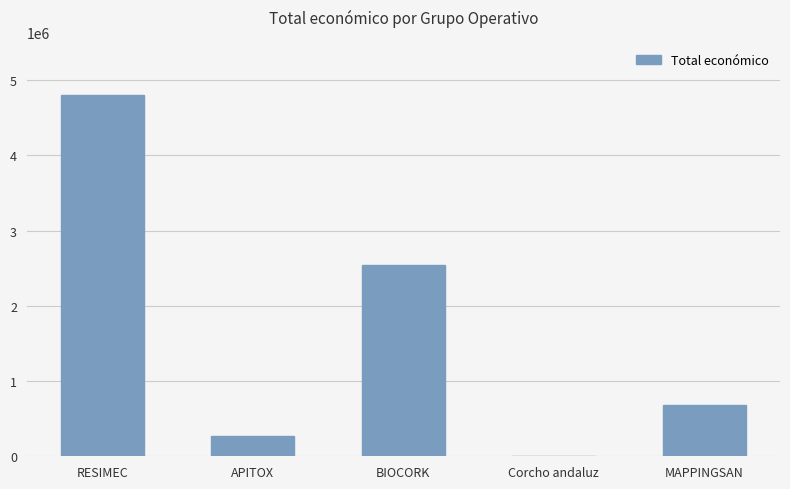

At which category does the chart reach its peak across all series?

RESIMEC